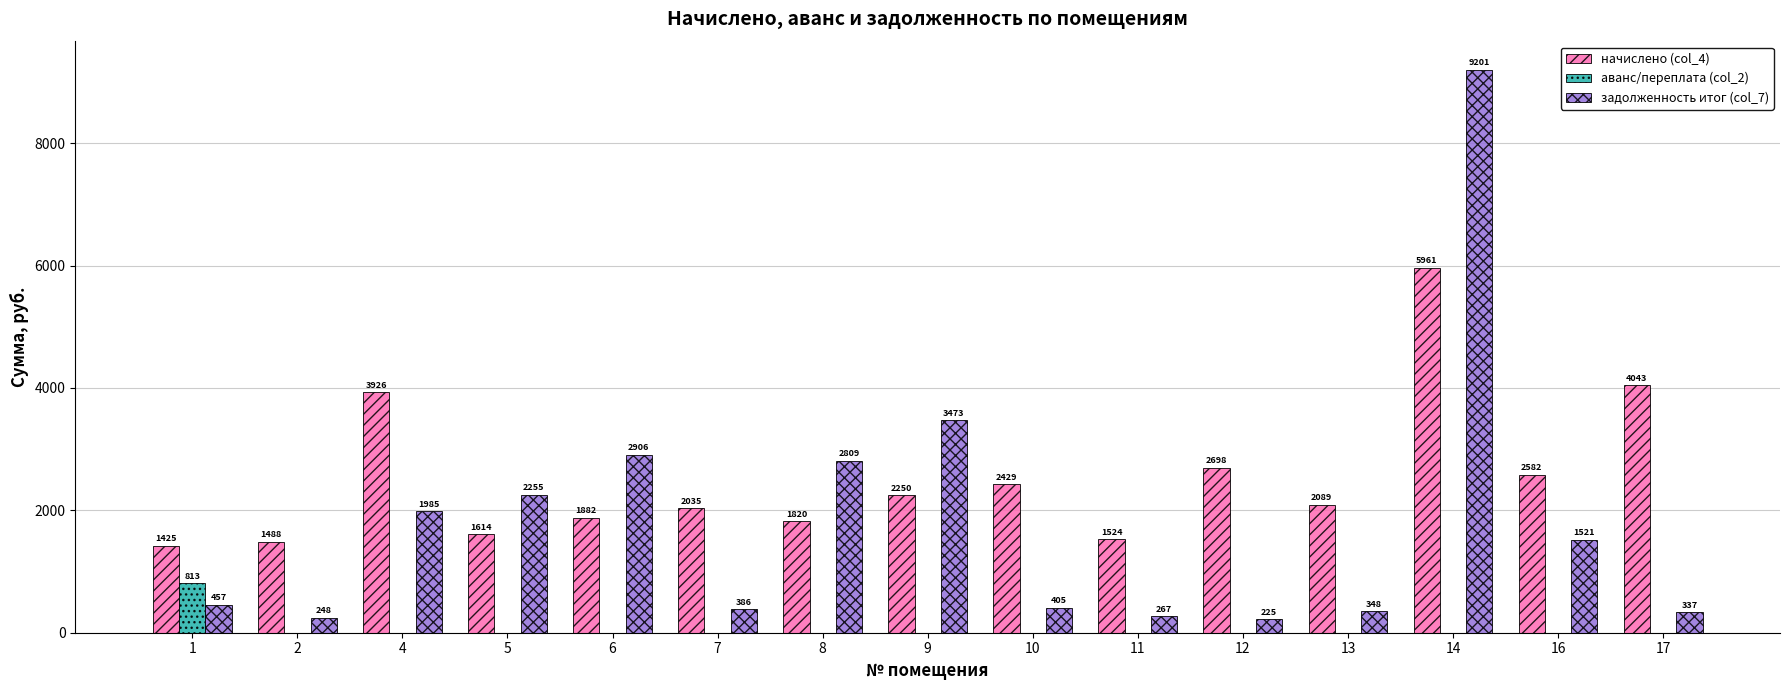

Which category has the highest value in the начислено (col_4) series?

14